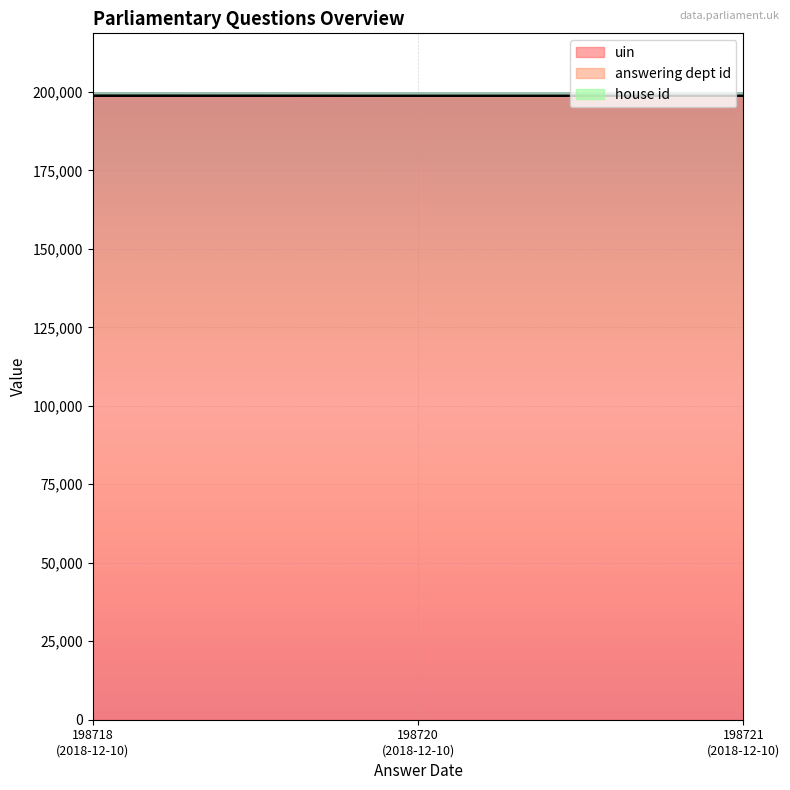

At how many categories does at least one series exceed 198770?

1